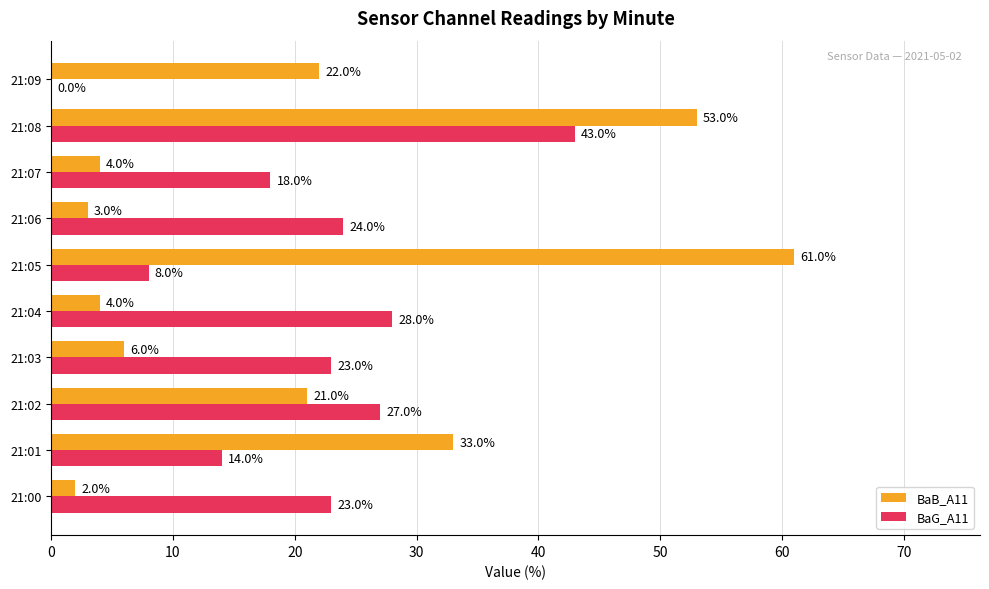

What is the maximum value shown in the chart?

61.0